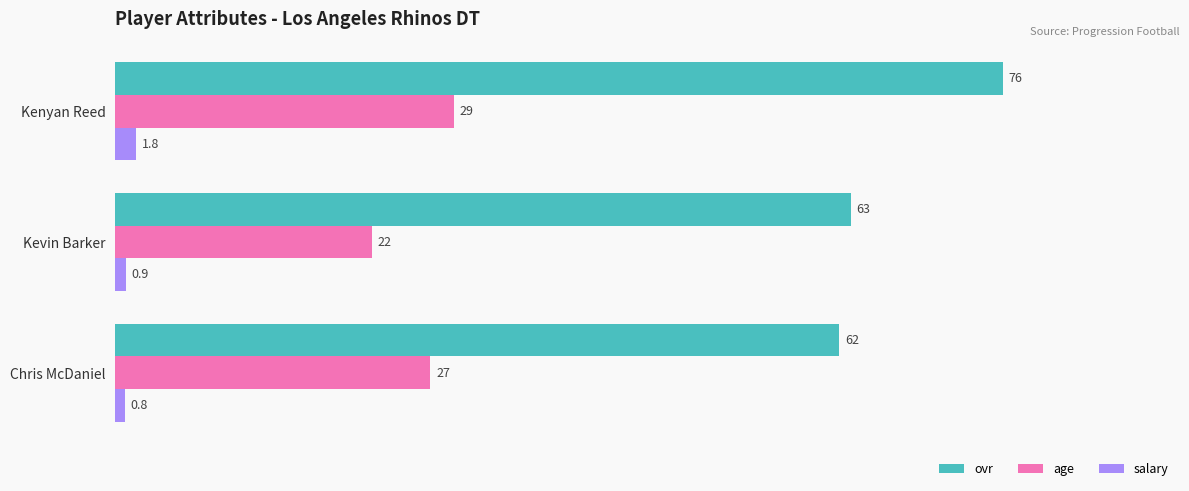

What is the difference between the maximum and minimum values in the ovr series?

14.0